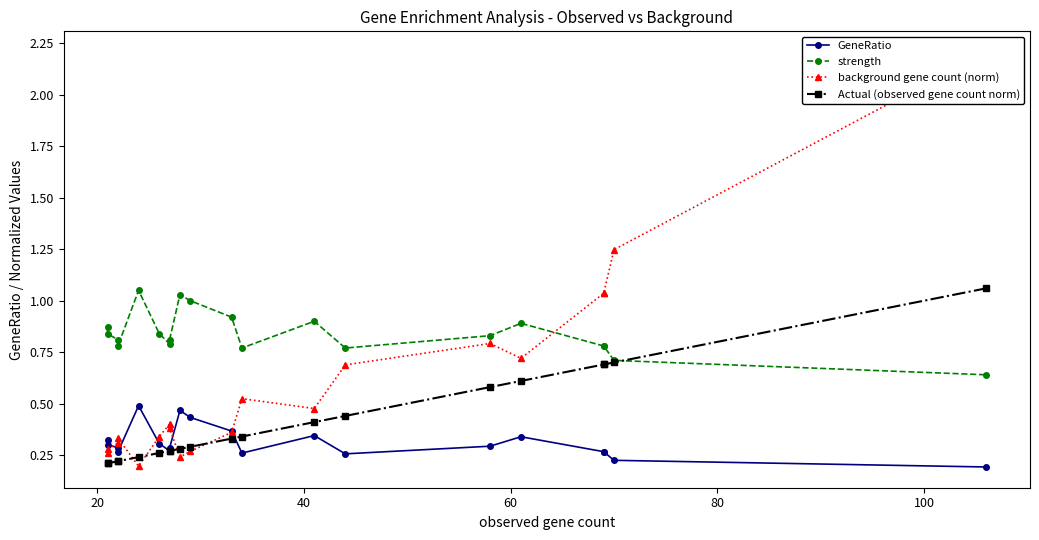

What is the highest value of the Actual (observed gene count norm) series?

1.1